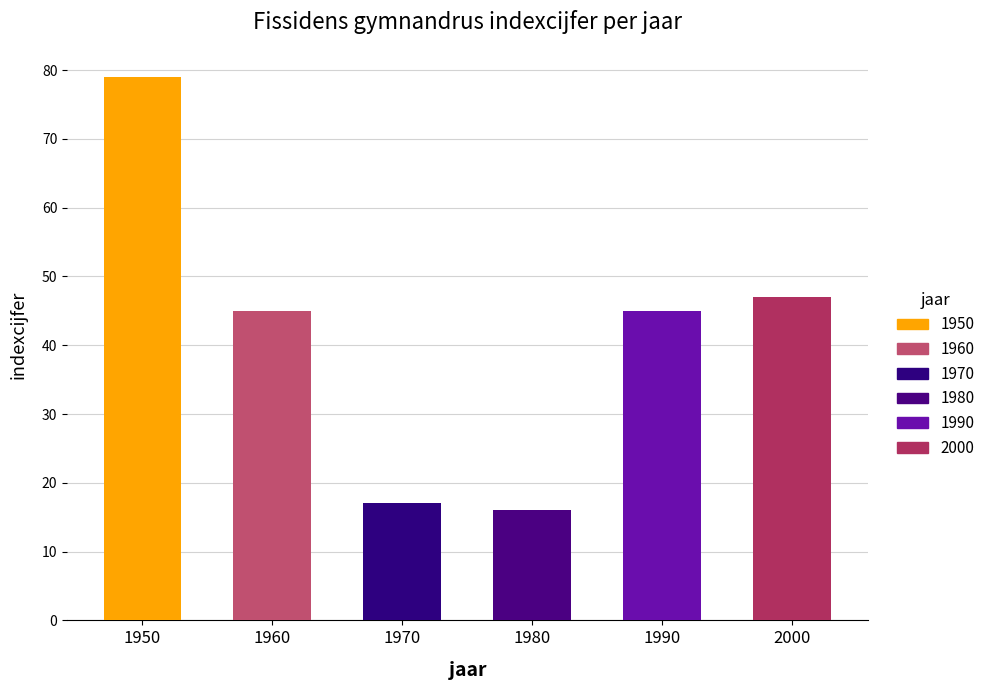

Reading left to right, extract all data points from this chart.

79	45	17	16	45	47